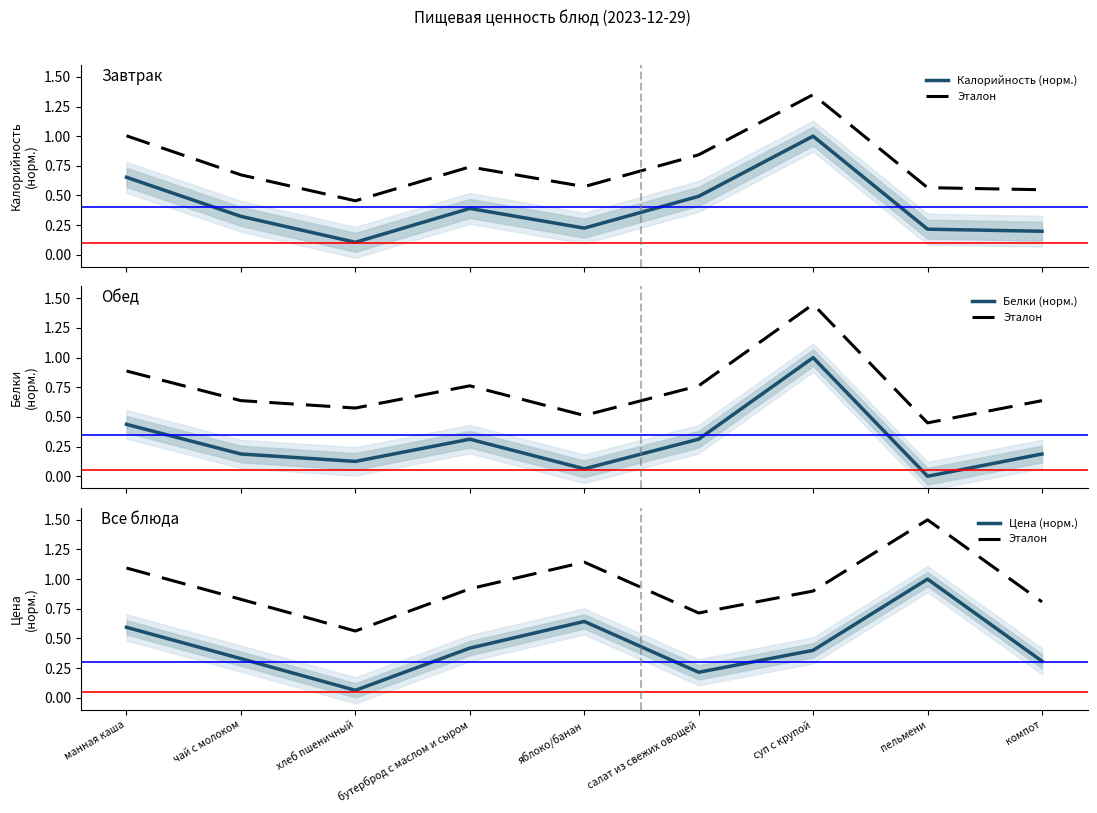

At which category is the sum across all series the highest?

суп с крупой